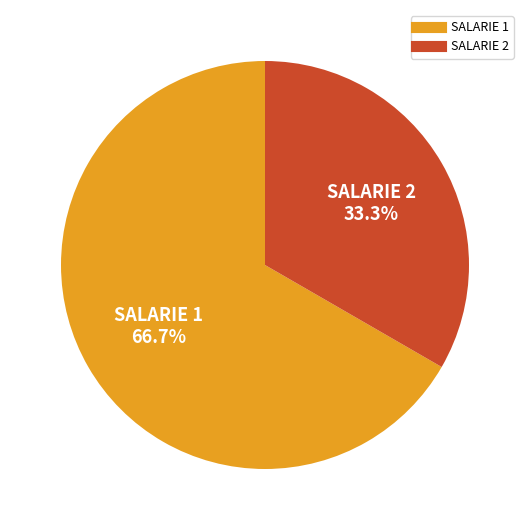

Rank the categories by value from lowest to highest.

SALARIE 2, SALARIE 1